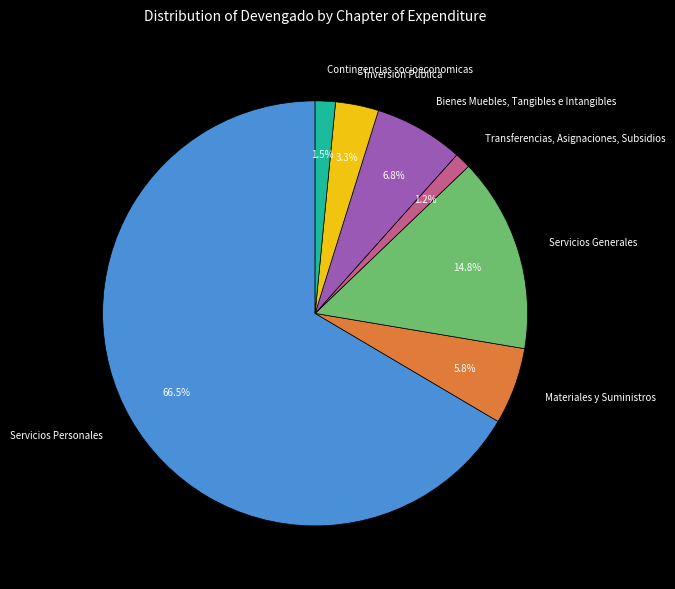

How many slices are in this pie chart?

7